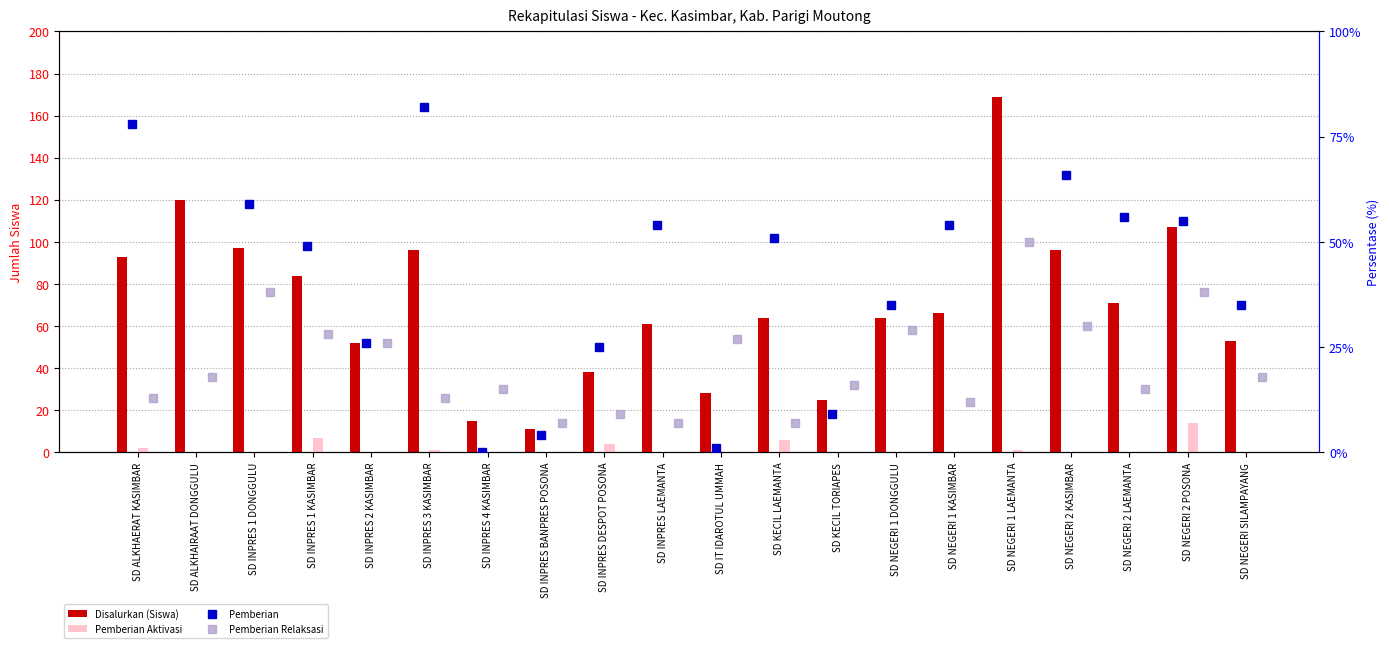

What are all the series names shown in the legend?

Disalurkan (Siswa), Pemberian Aktivasi, Pemberian, Pemberian Relaksasi